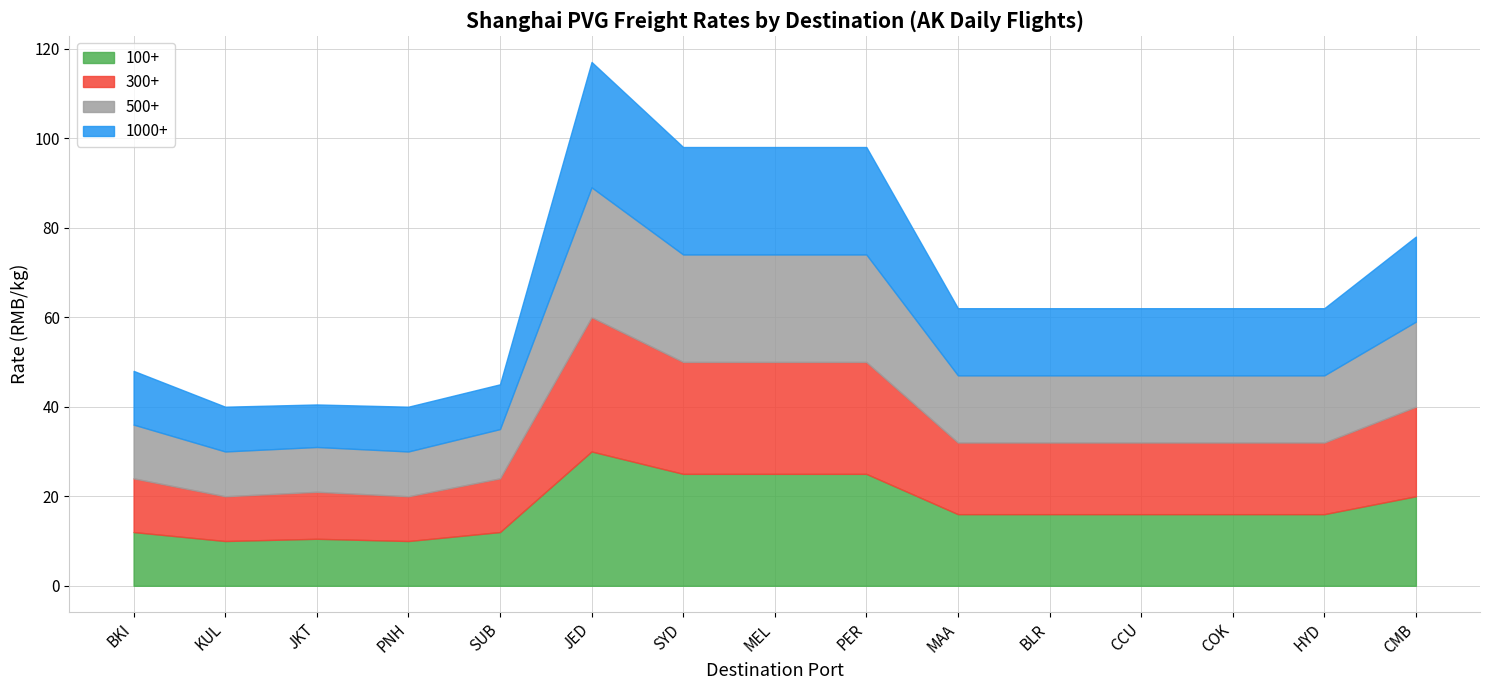

Which category has the lowest value in the 1000+ series?

JKT